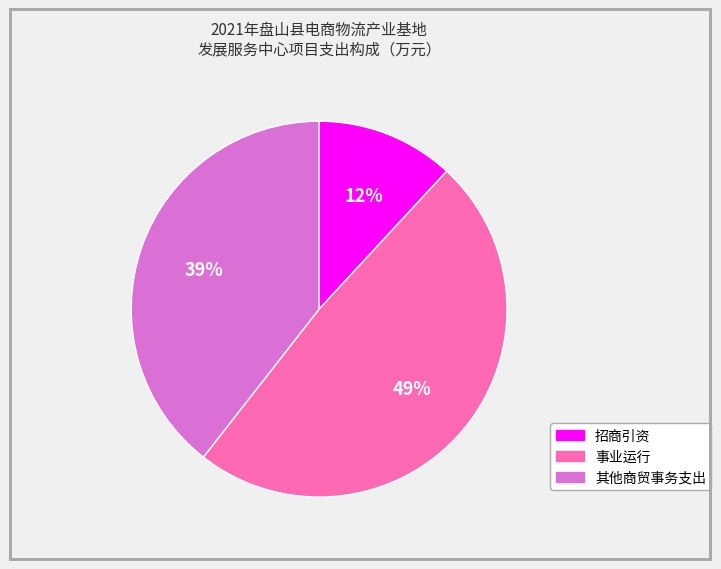

How many slices are in this pie chart?

3